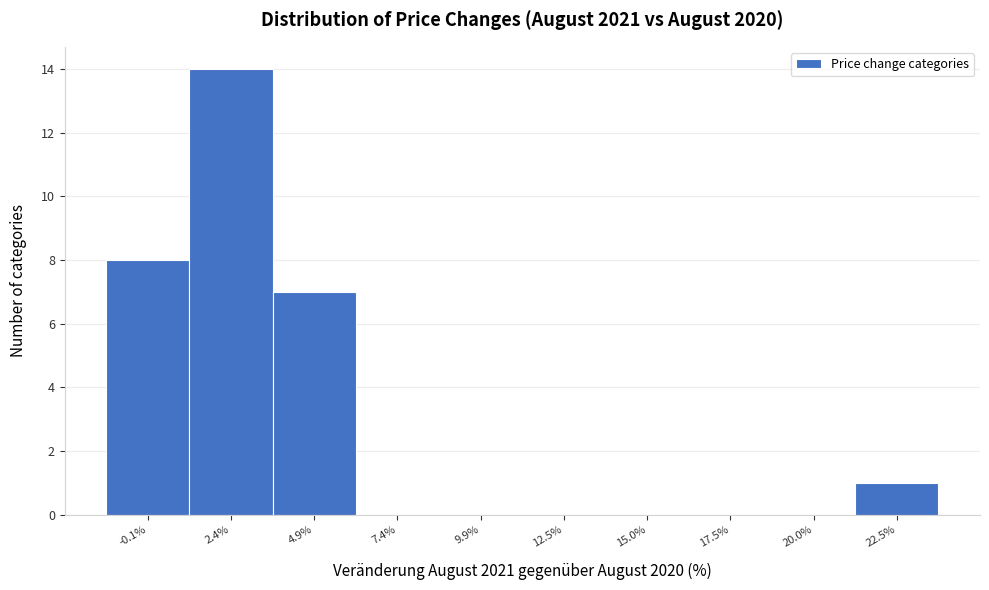

How tall is the bar that spans 3.5 to 6.0 on the x-axis? Neither the bar edges nor the heights are printed on the chart, so give them approximately, as read against the axes.

7